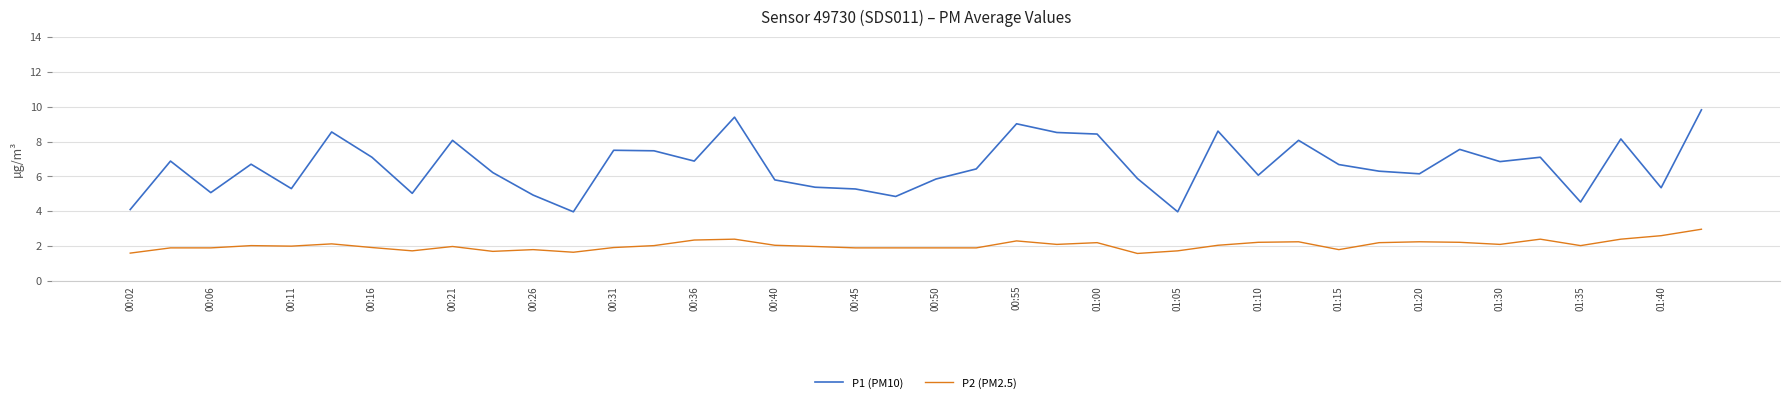

Rank the series by their maximum value, from highest to lowest.

P1 (PM10), P2 (PM2.5)